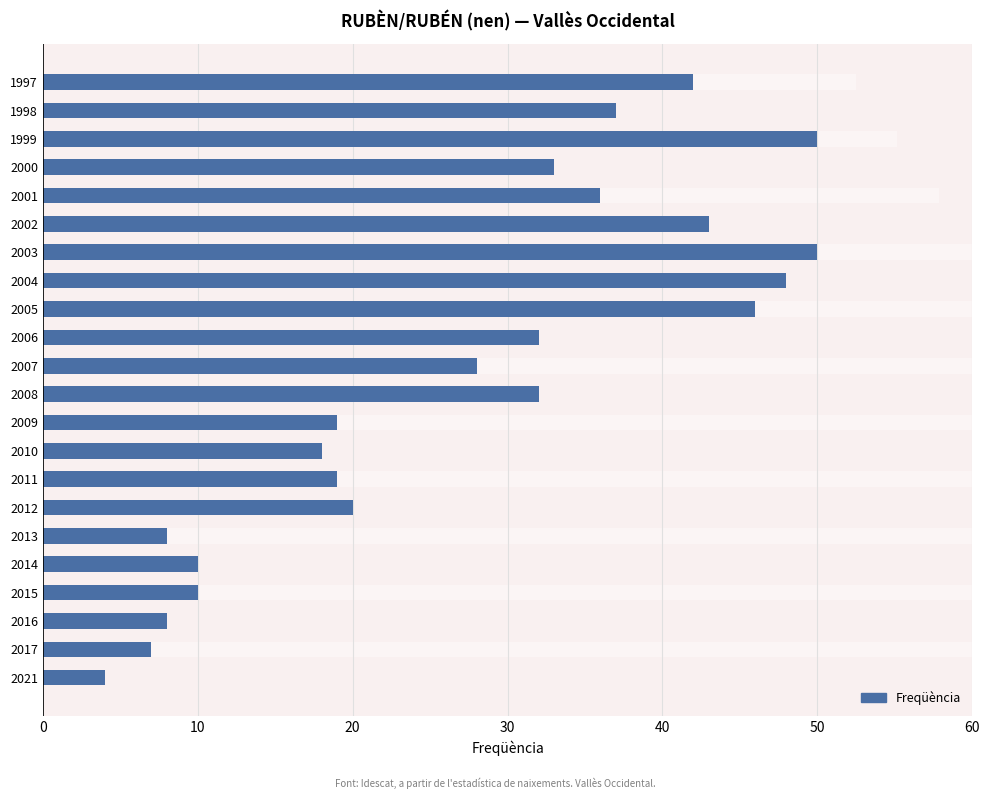

What is the value of the 18th bar from the left?

10